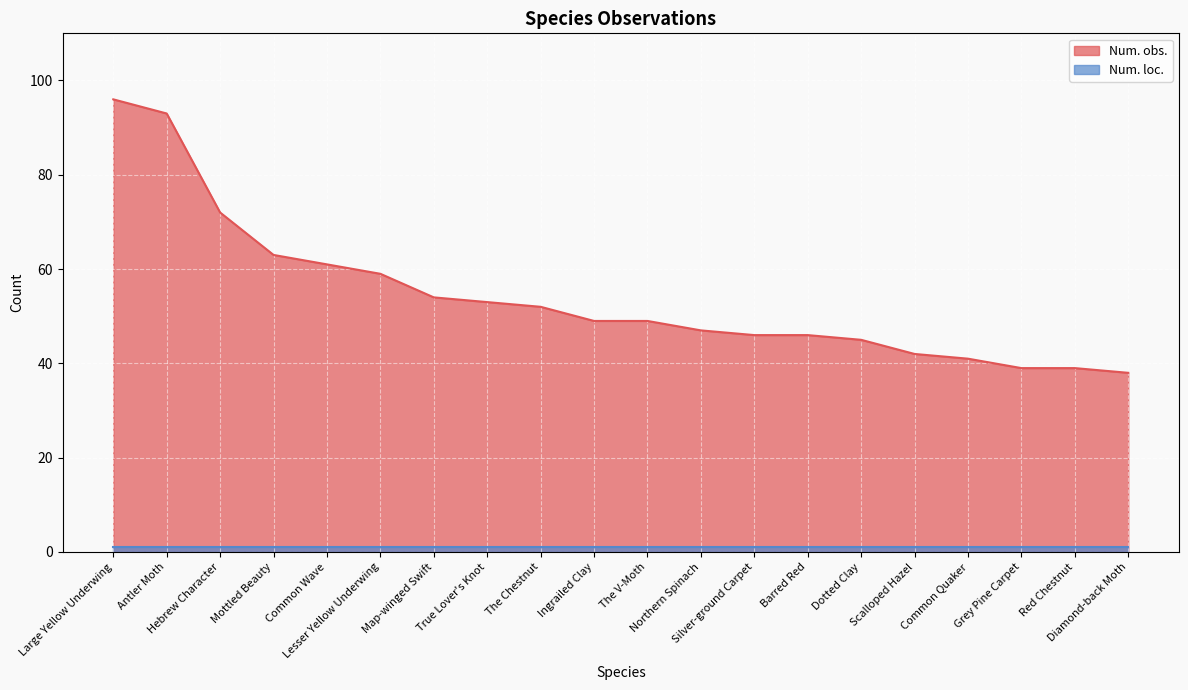

What is the difference between the maximum and second lowest values?

57